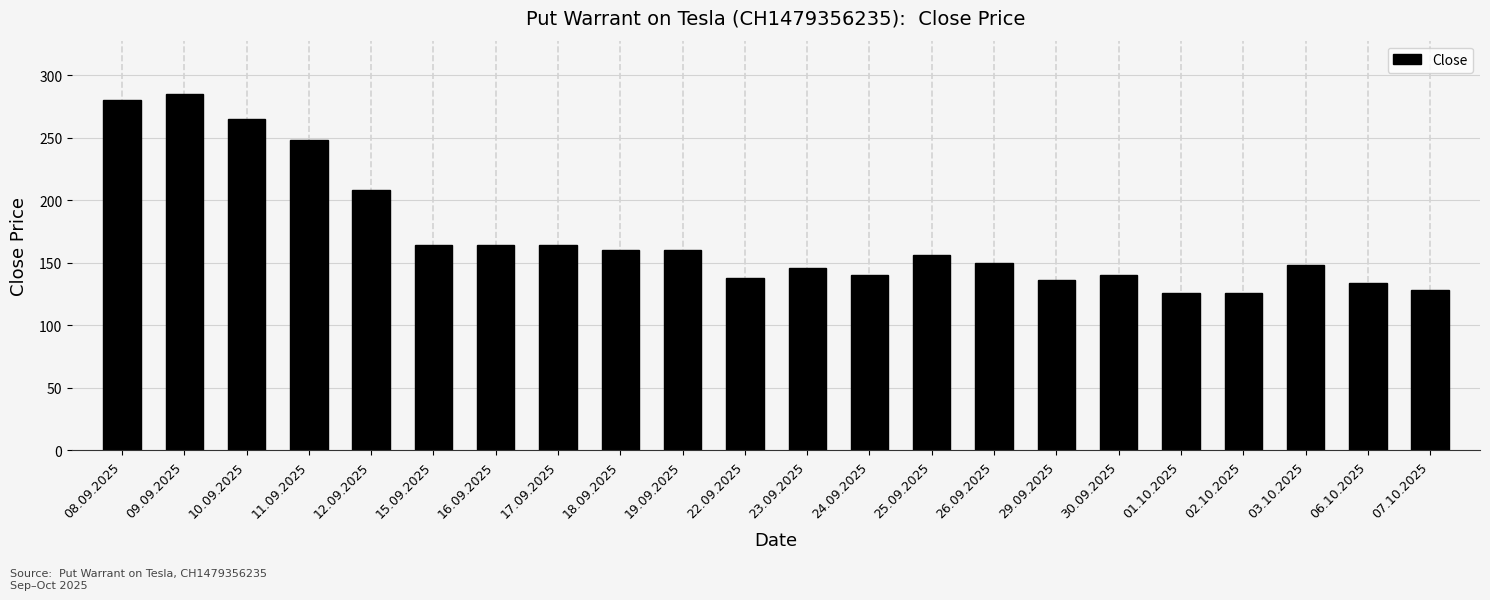

Reading left to right, what are all the values shown in this chart?

280	285	265	248	208	164	164	164	160	160	138	146	140	156	150	136	140	126	126	148	134	128